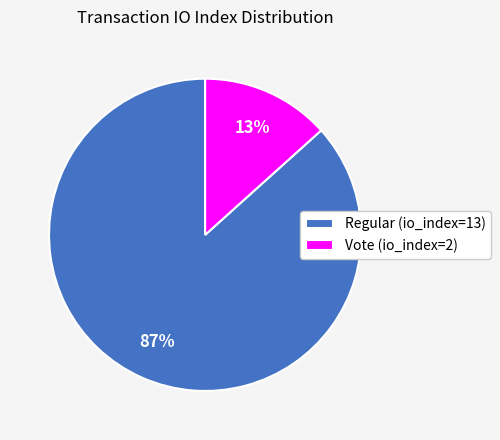

Is it true that Regular (io_index=13) is 93% of the pie?

False